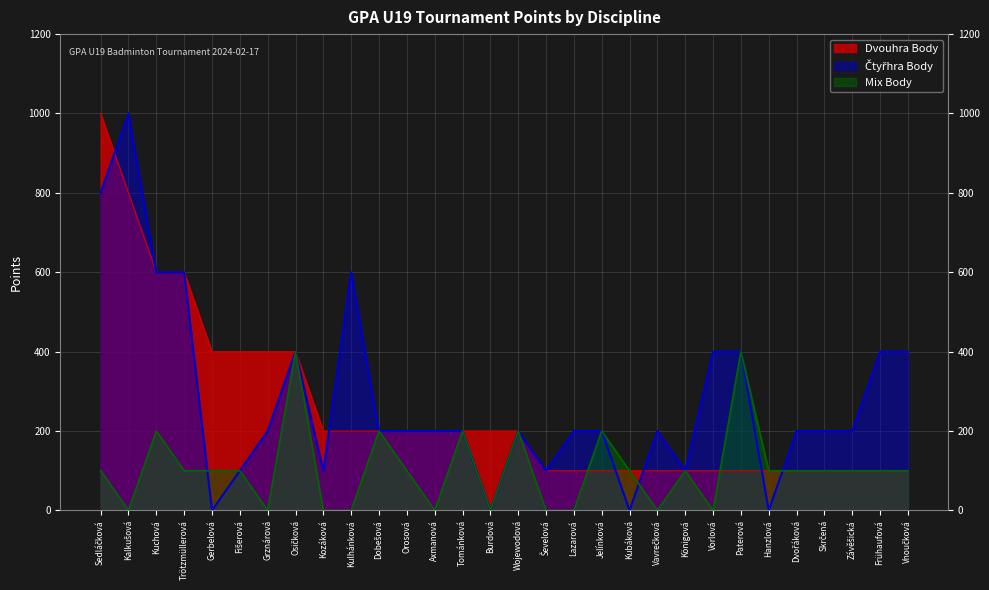

Where does the Dvouhra Body series first go above 200?

Sedláčková